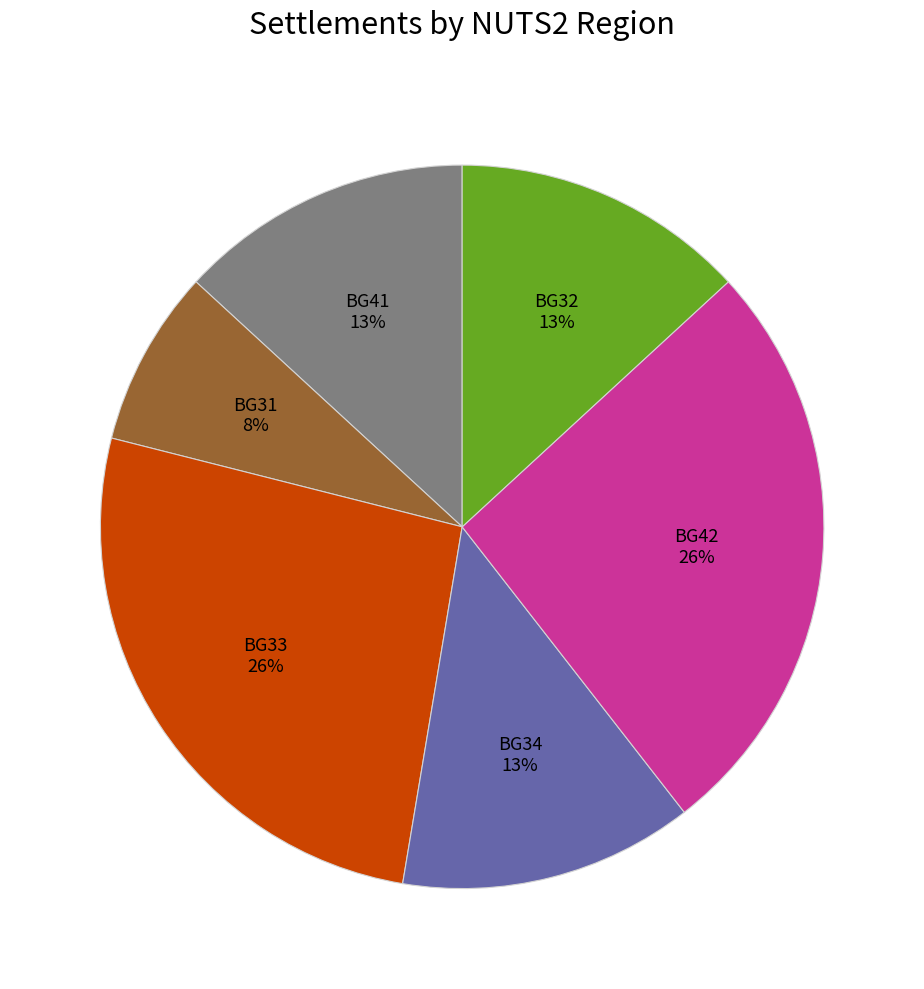

To the nearest percent, what is the combined percentage of BG32 and BG33?

39%